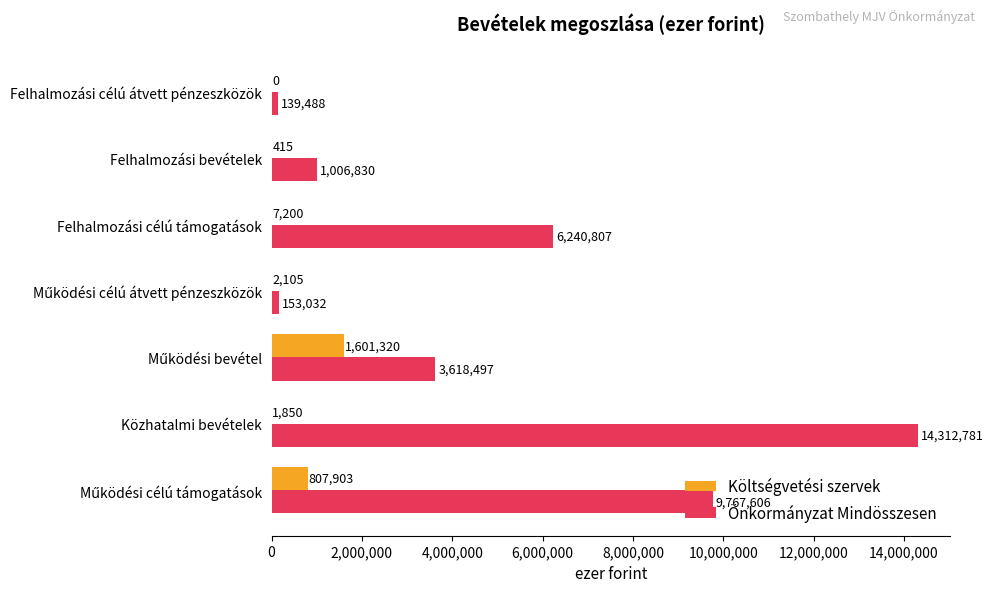

What is the sum of all Önkormányzat Mindösszesen values?

35239041